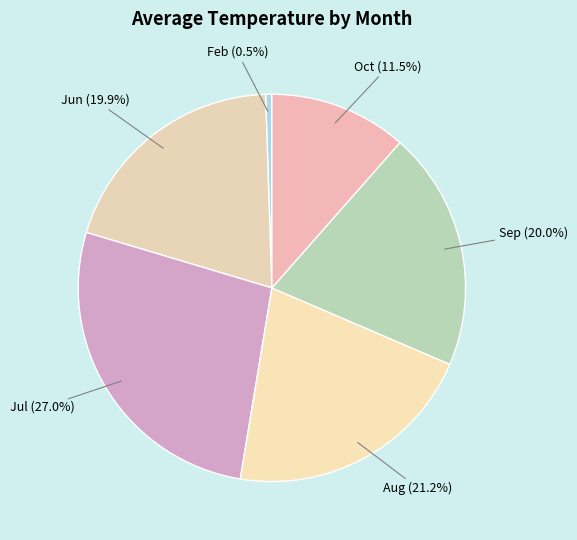

Count the number of slices in the pie.

6